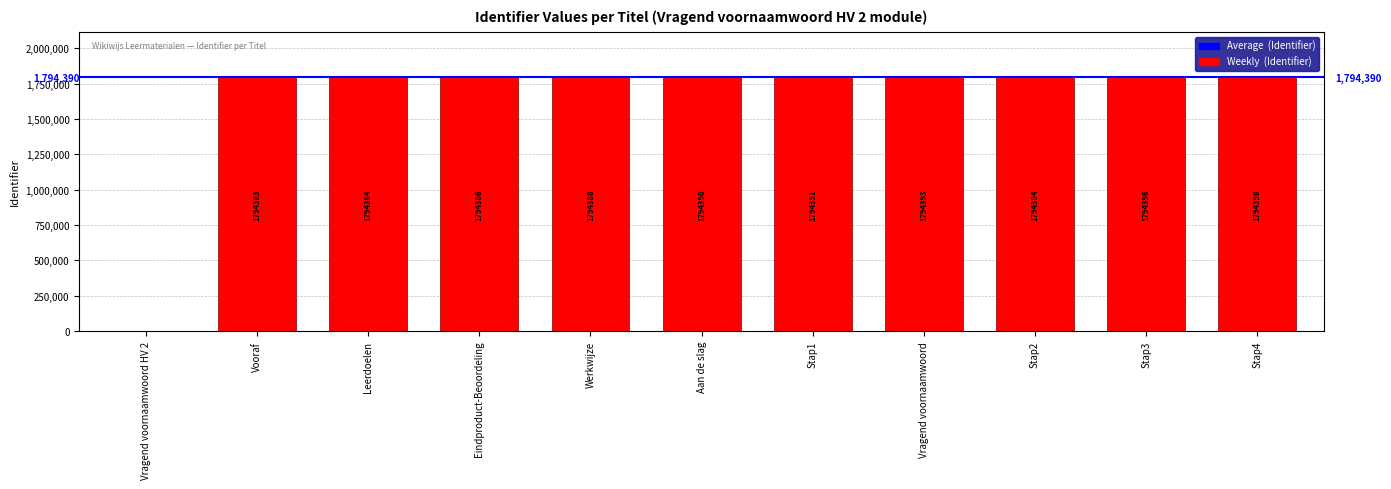

What is the sum of the values at Vooraf and Eindproduct-Beoordeling?

3588769